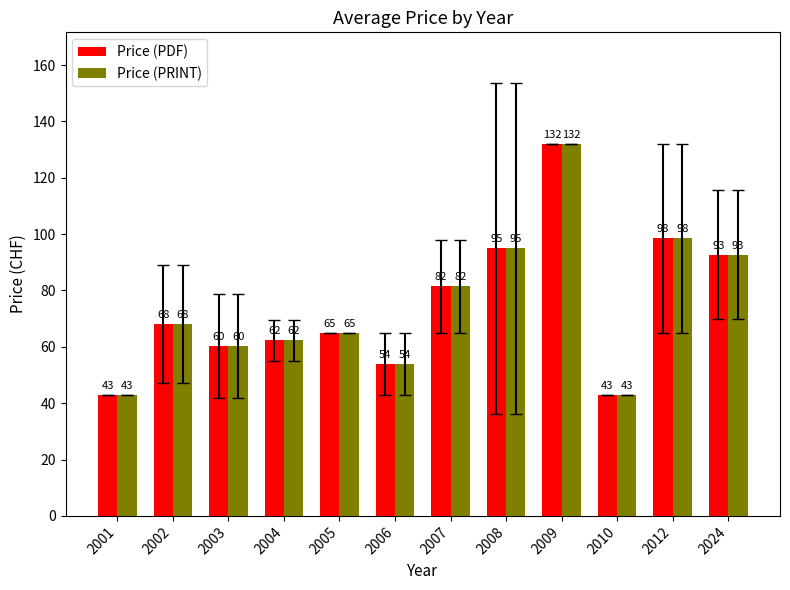

Is the value of Price (PRINT) at 2004 greater than the value of Price (PDF) at 2009?

No